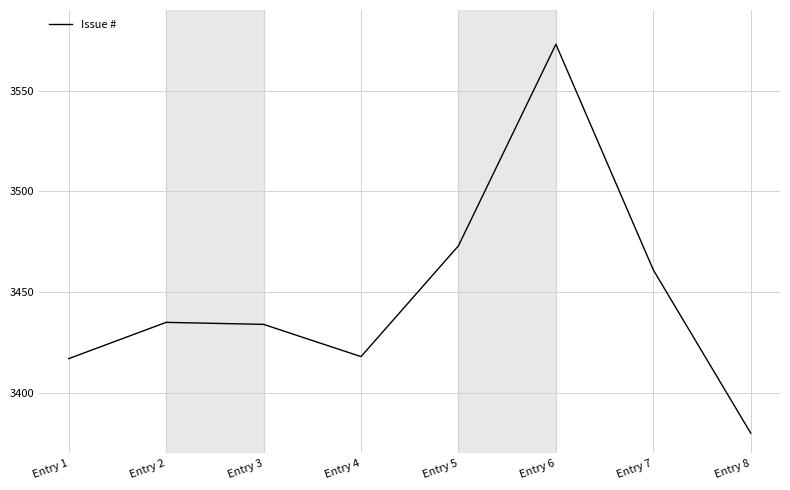

The value at Entry 4 is 3418. True or false?

True